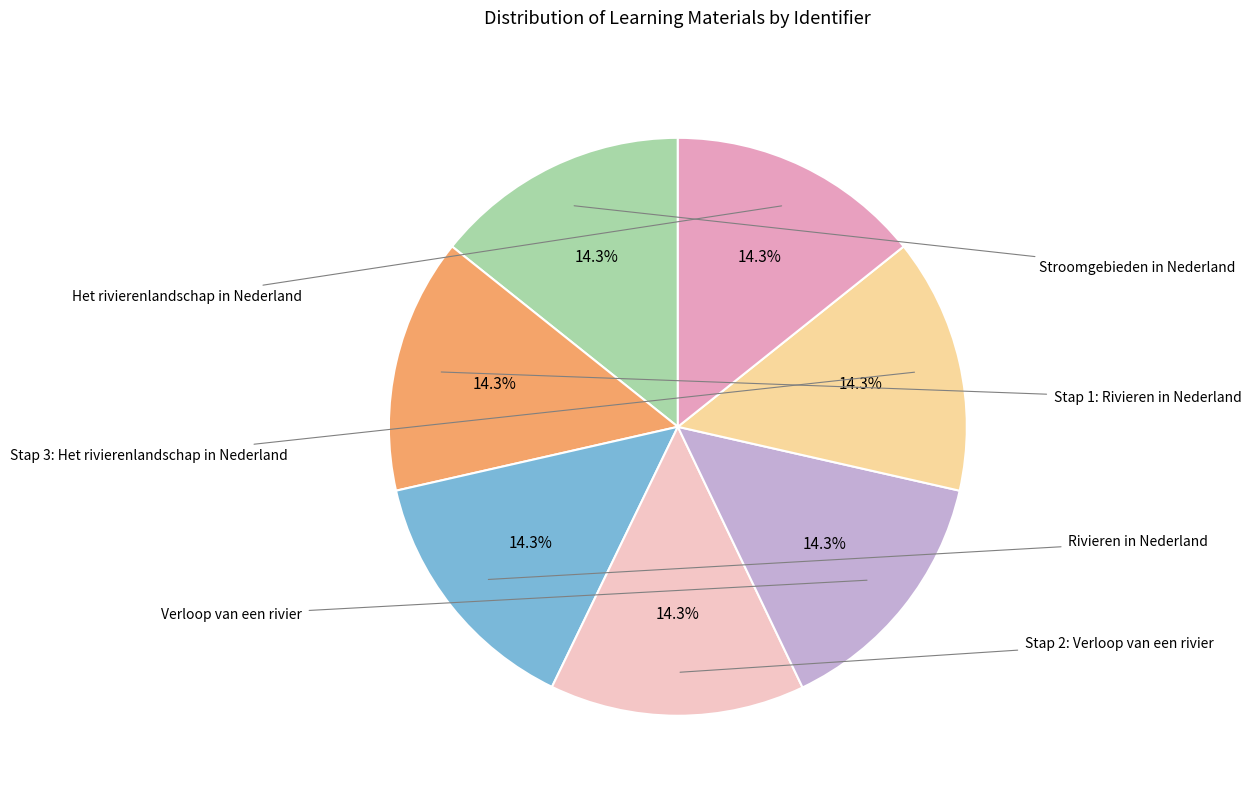

Which slice is the largest?

Verloop van een rivier